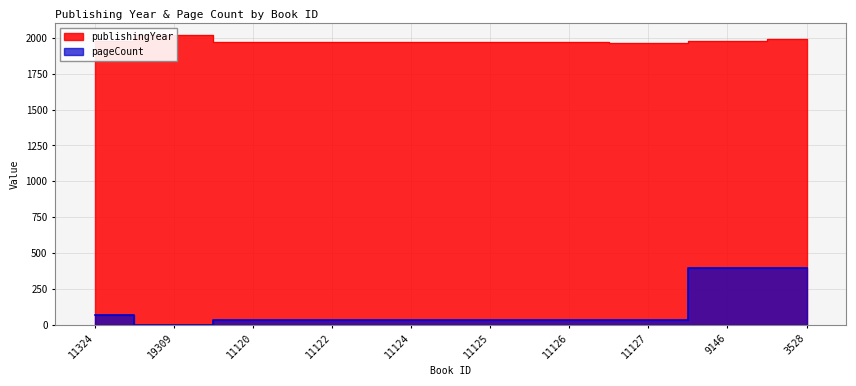

True or false: pageCount and publishingYear cross at least once.

False